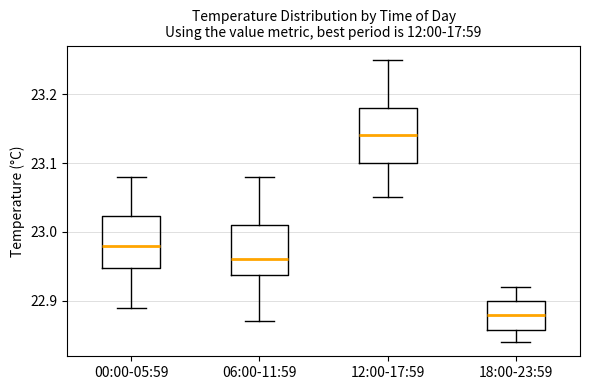

Reading left to right, read every box against the y-axis: the position of its median line, the range the box covers, and the ends of its whiskers. The values are not printed on the chart, so give them approximately, as read against the axis.

00:00-05:59: median 22.98, box 22.95 to 23.02, whiskers 22.89 to 23.08
06:00-11:59: median 22.96, box 22.94 to 23.01, whiskers 22.87 to 23.08
12:00-17:59: median 23.14, box 23.10 to 23.18, whiskers 23.05 to 23.25
18:00-23:59: median 22.88, box 22.86 to 22.90, whiskers 22.84 to 22.92